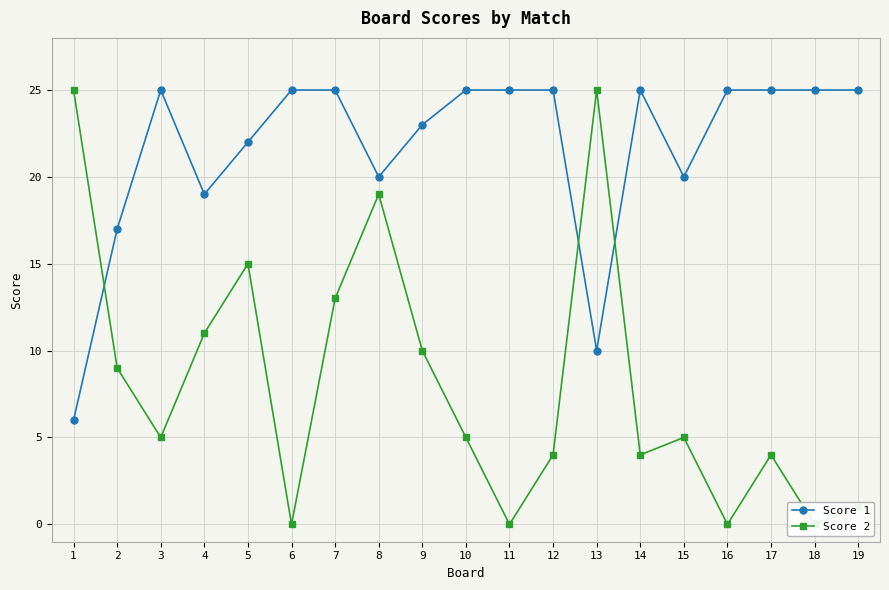

Rank the series by their average value, from lowest to highest.

Score 2, Score 1